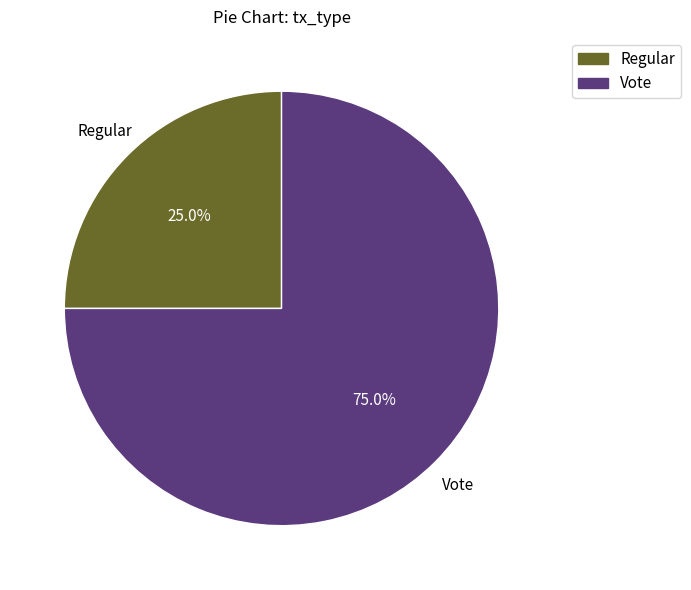

What is the largest slice in the pie chart?

Vote